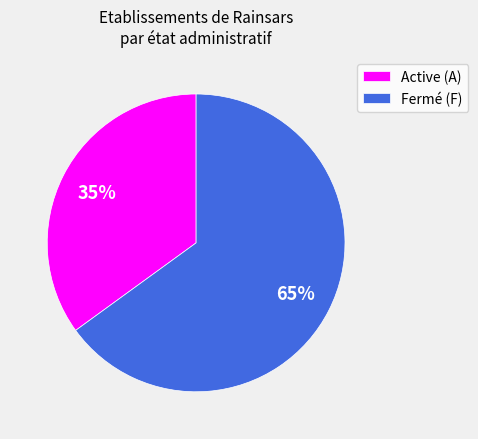

Is there any slice that represents more than half of the pie?

Yes